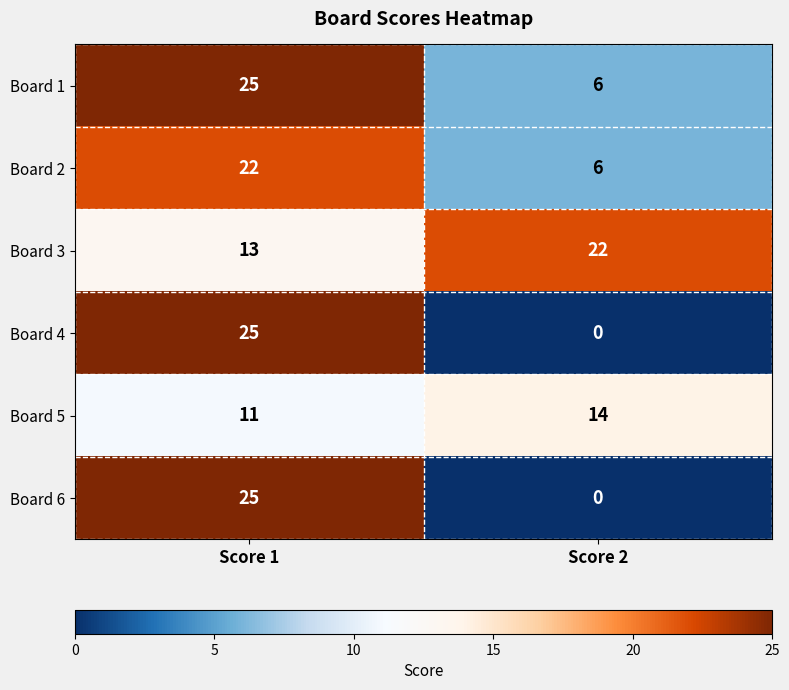

At which category does the chart reach its peak across all series?

Score 1